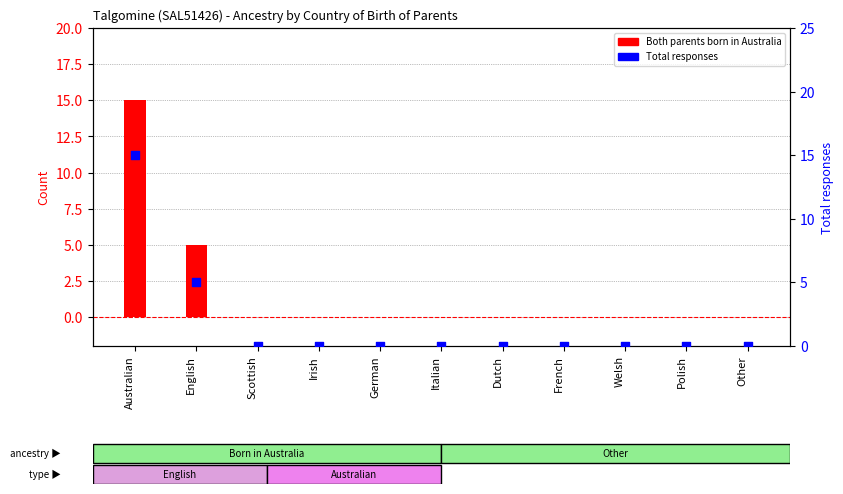

Which series has the largest Y range (max minus min)?

Both parents born in Australia